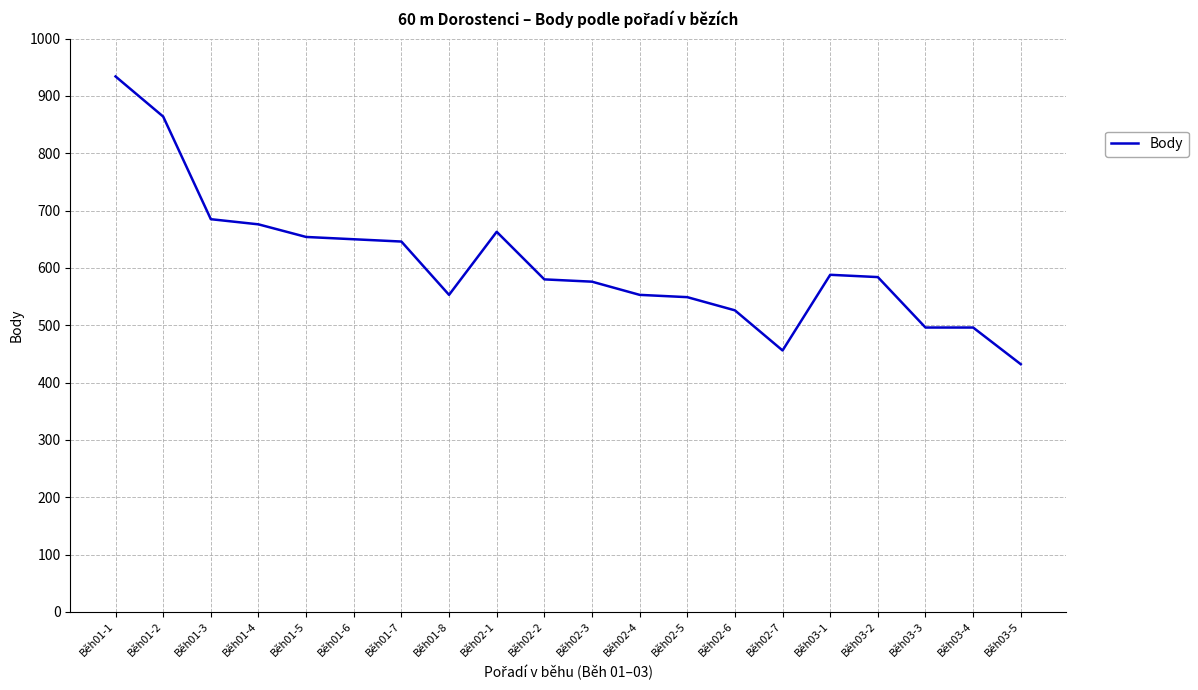

Is this an area chart (filled region under the line)?

No